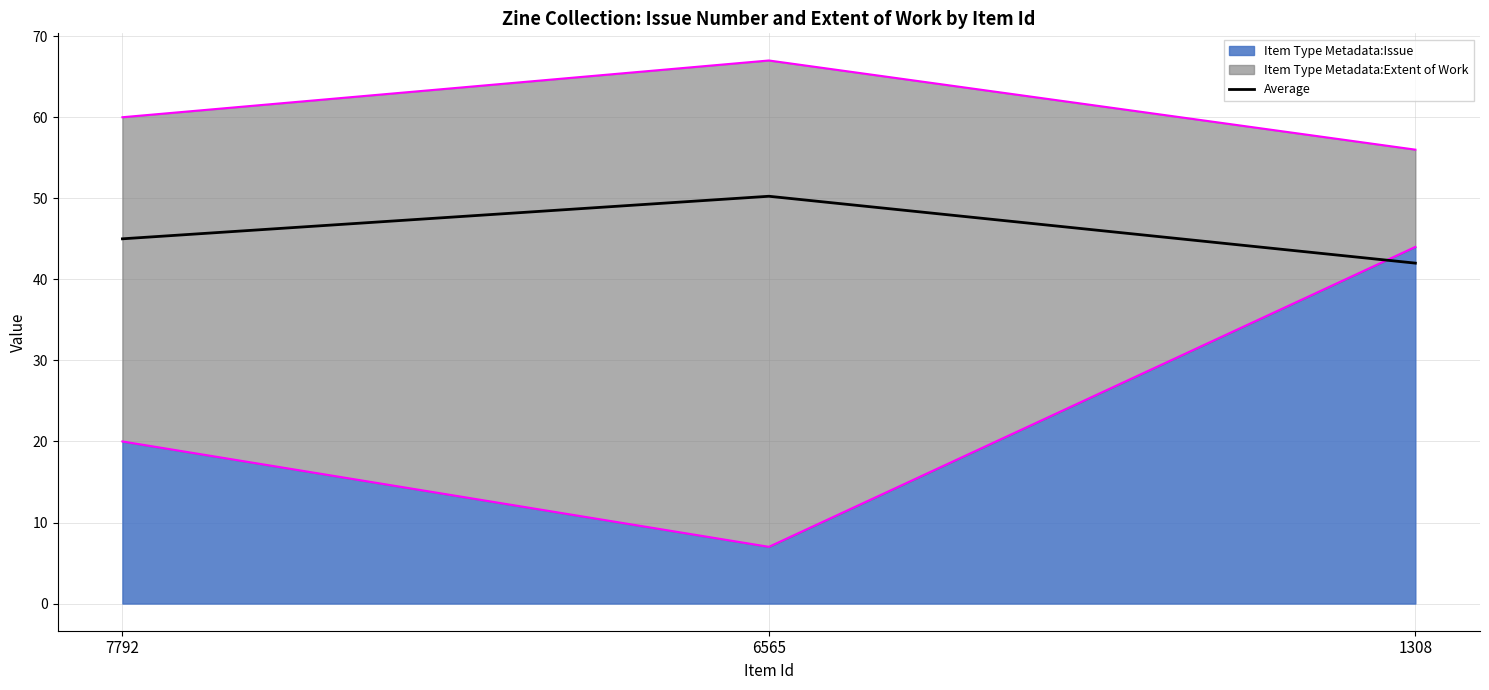

Does the chart display data point markers on the line(s)?

No